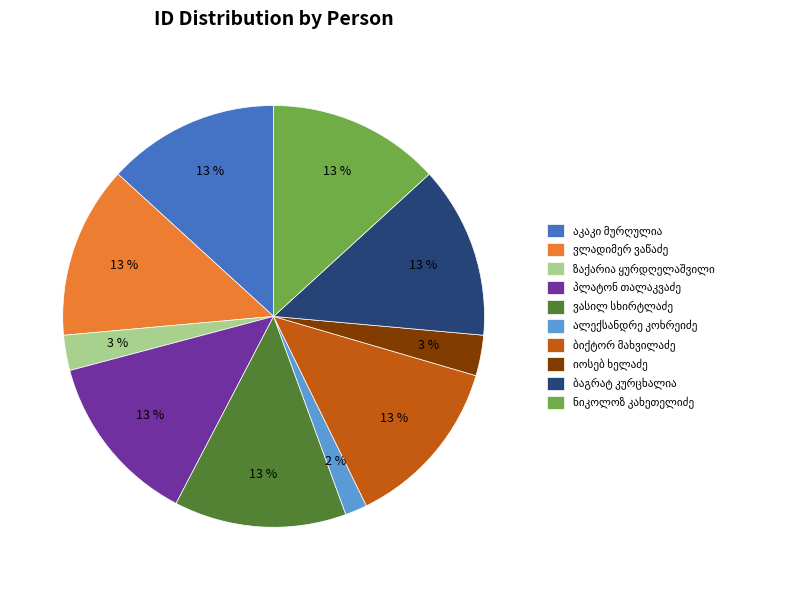

Does any single category account for the majority?

No